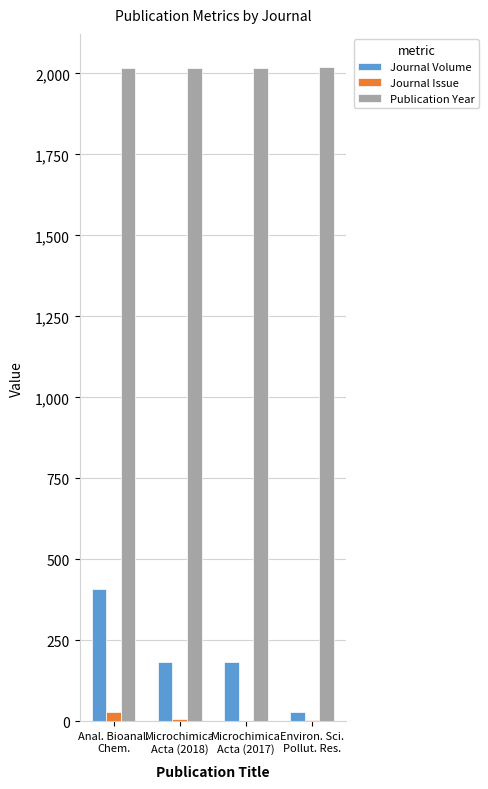

What is the greatest value displayed?

2021